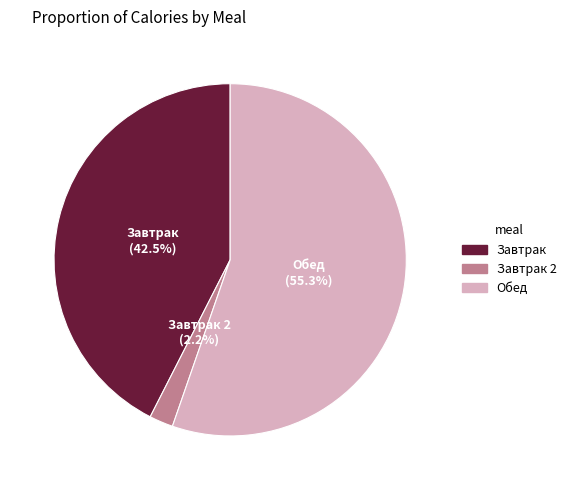

How many slices are in this pie chart?

3